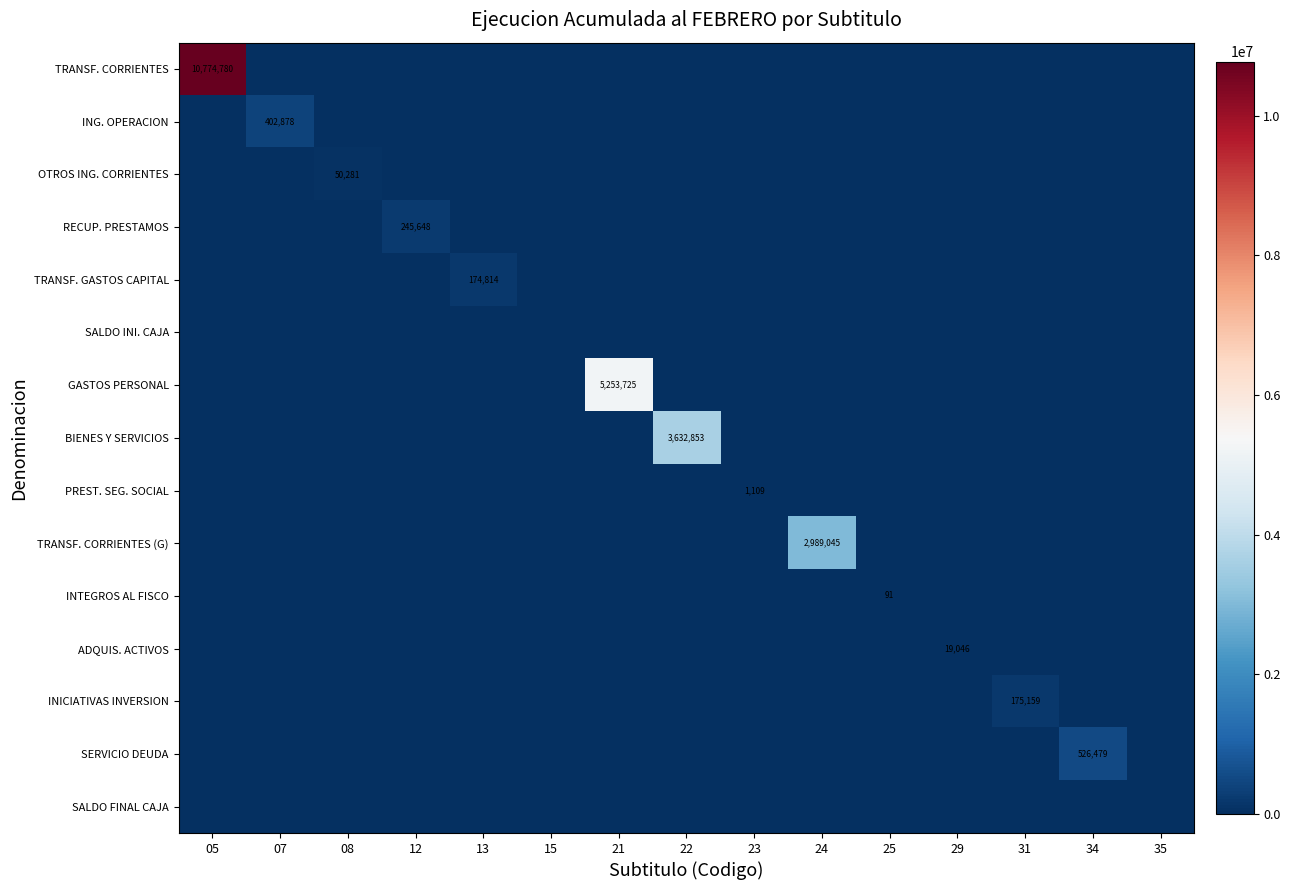

True or false: ADQUIS. ACTIVOS has a value of 12126 at 29.

False